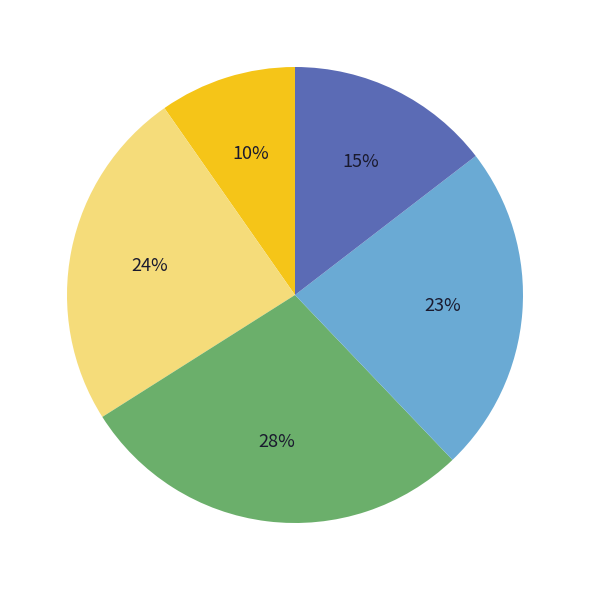

To the nearest percent, what is the difference between the largest and smallest slice percentages?

18%